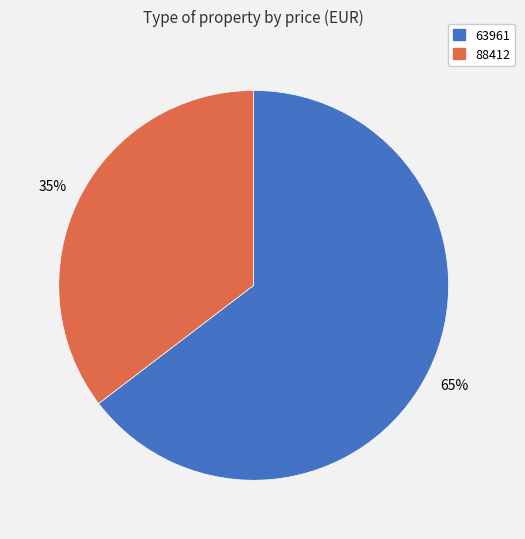

To the nearest percent, what is the combined percentage of 63961 and 88412?

100%